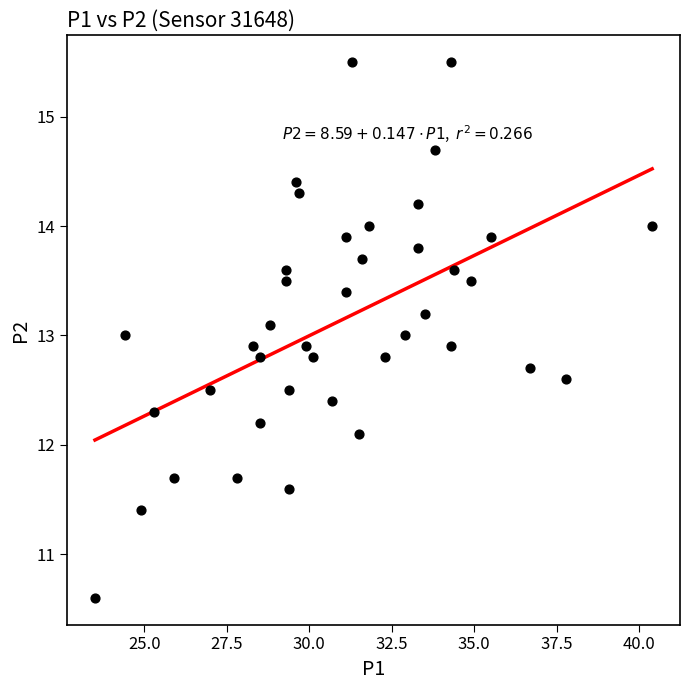

What is the range of X values (max minus min)?

16.9